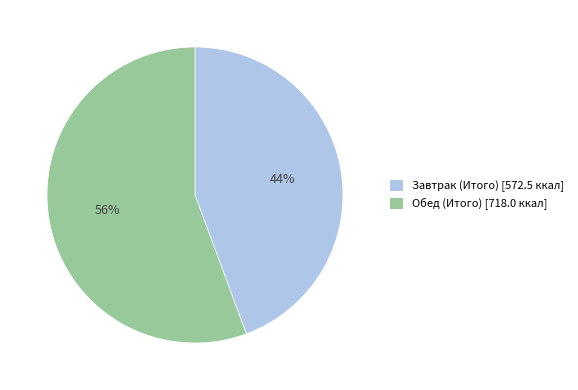

The Обед (Итого) slice represents 56% of the pie. True or false?

True